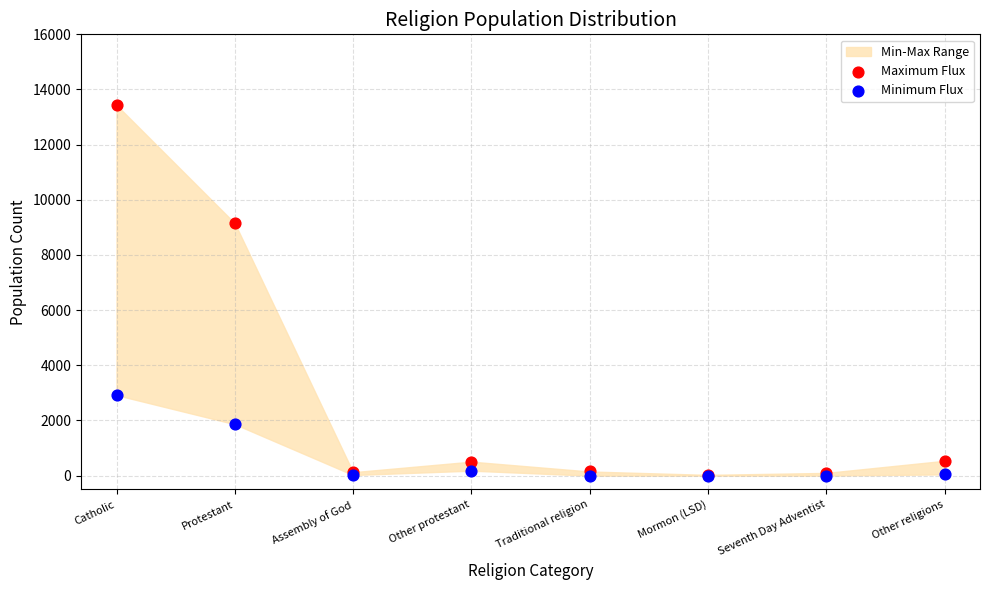

In the Minimum Flux series, what Y value is closest to 1460?

1864